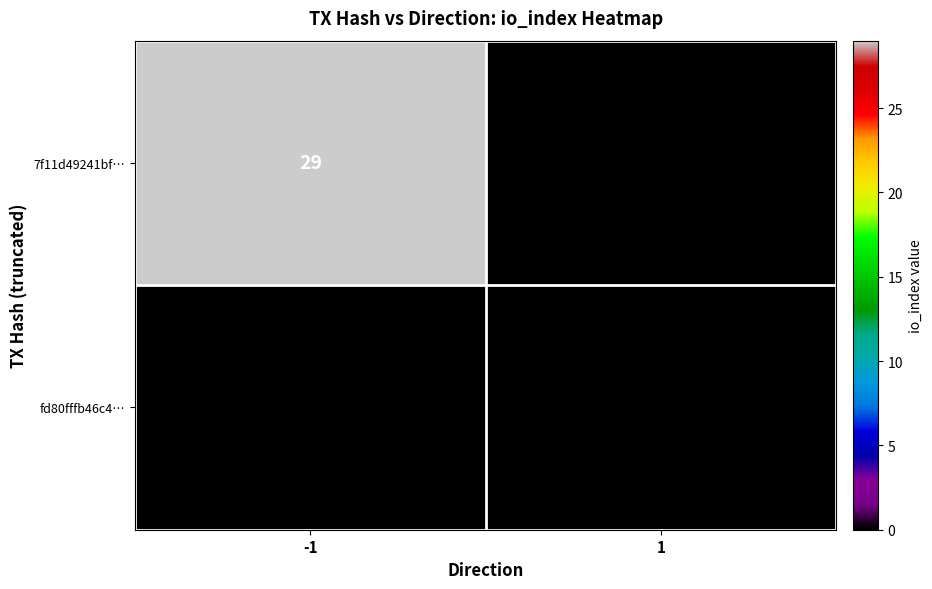

Which series has the largest range (max minus min)?

7f11d49241bf…